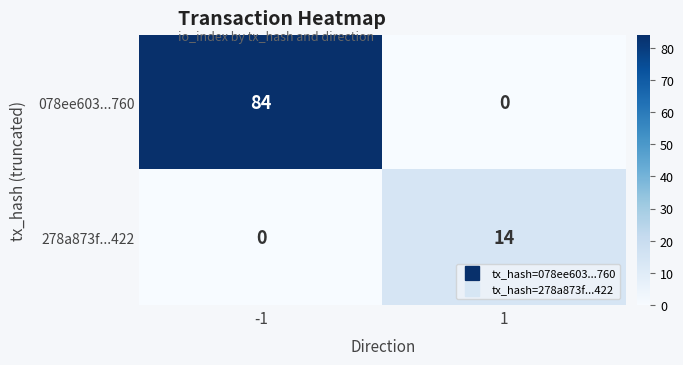

What is the approximate value of 078ee603...760 at -1, to the nearest 5?

85